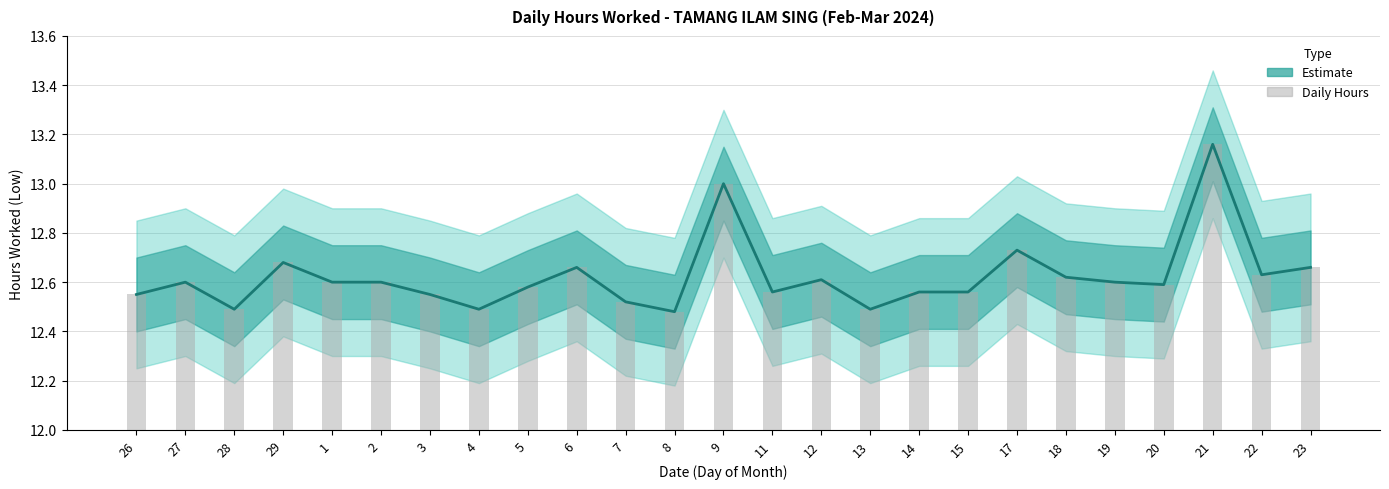

Are the bars grouped side by side (vs. stacked)?

Yes